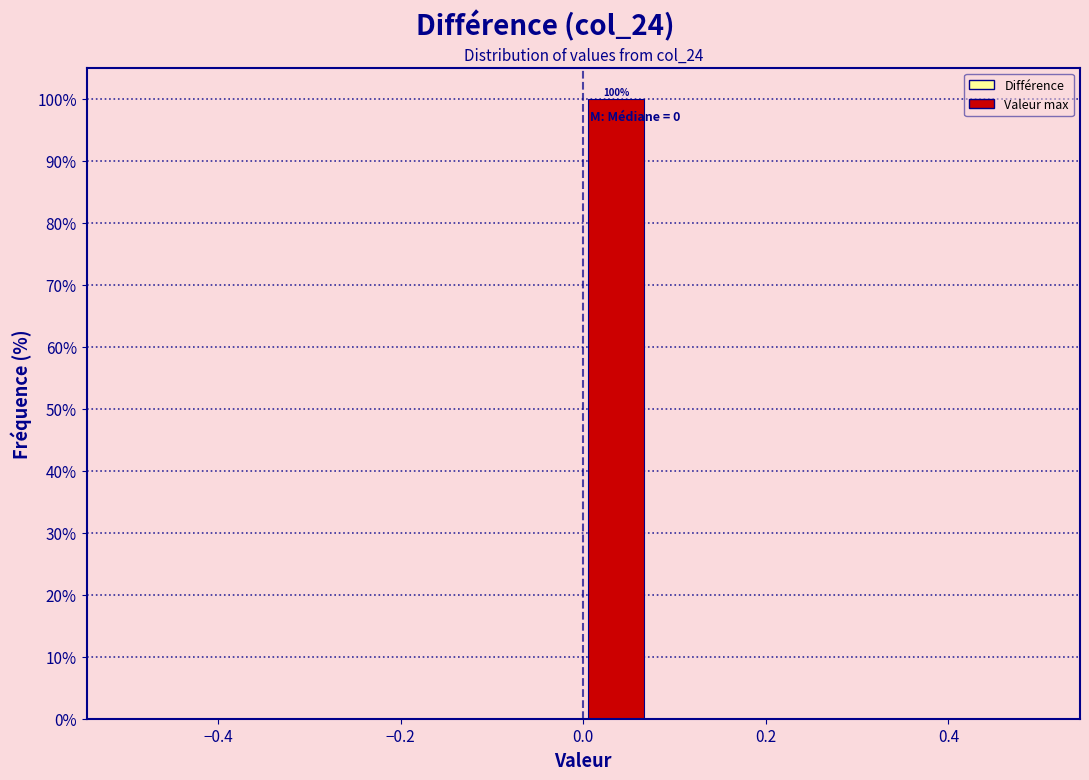

Around what value on the x-axis is the tallest bar? Give the approximate position of its centre, as read against the axis.

0.04